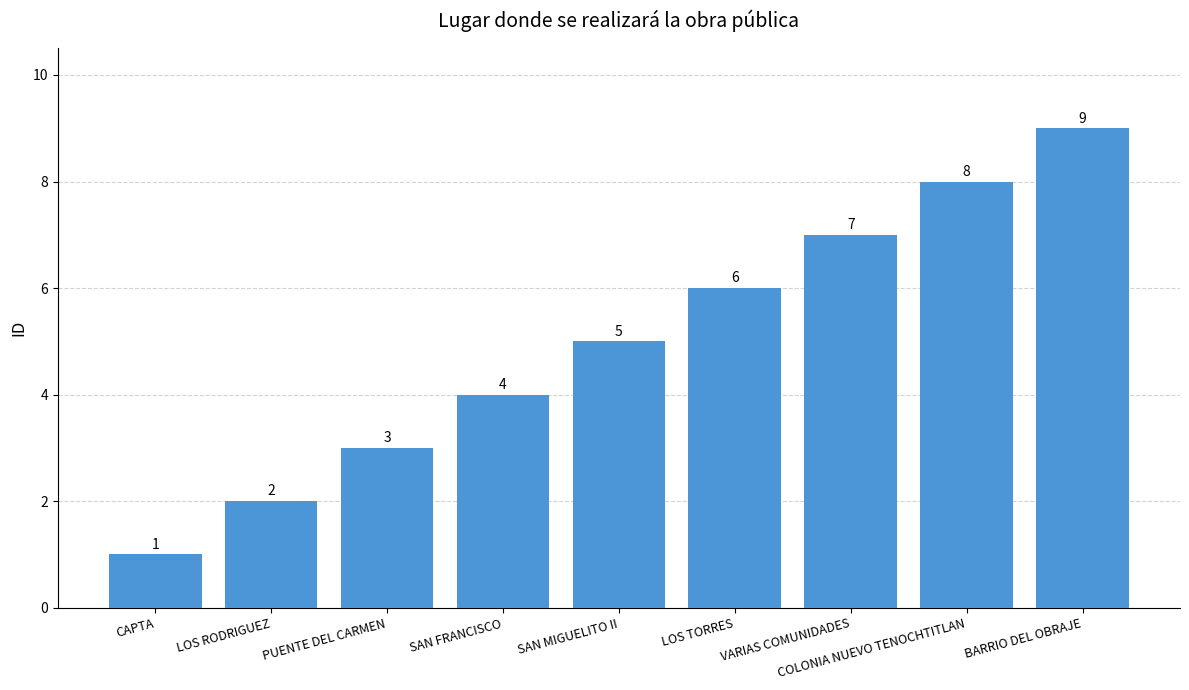

Approximately how many times larger is the value at SAN FRANCISCO compared to COLONIA NUEVO TENOCHTITLAN?

0.5